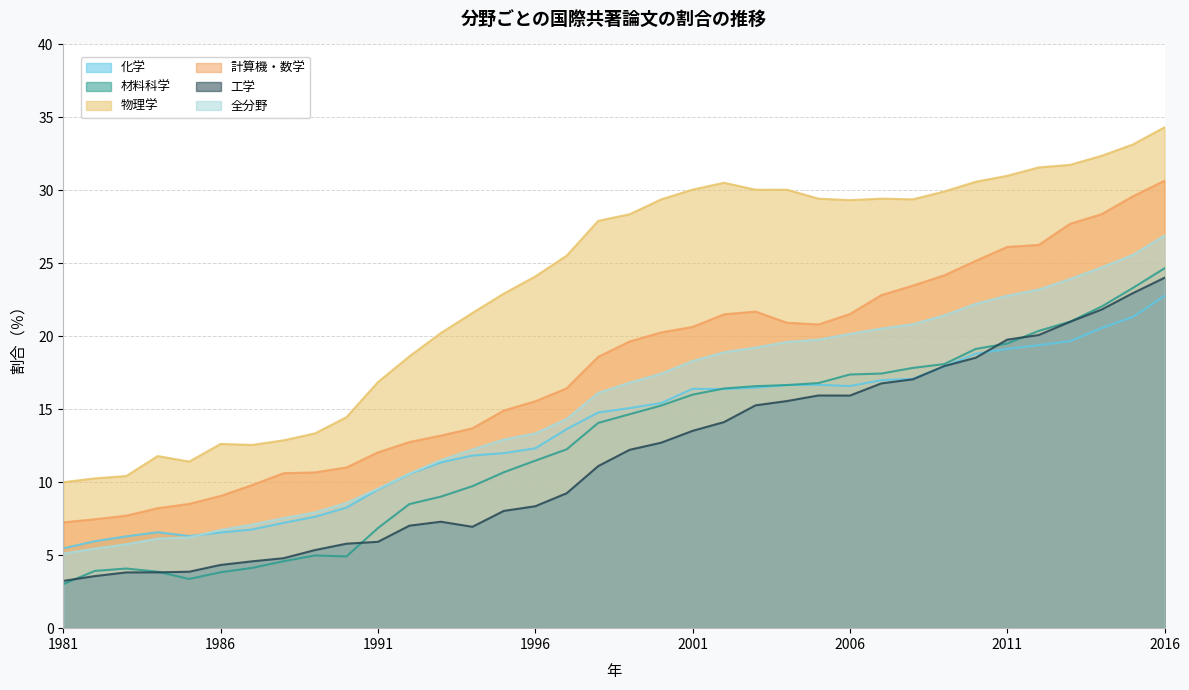

What is the value of the 全分野 point at the 21st from the left?

18.3